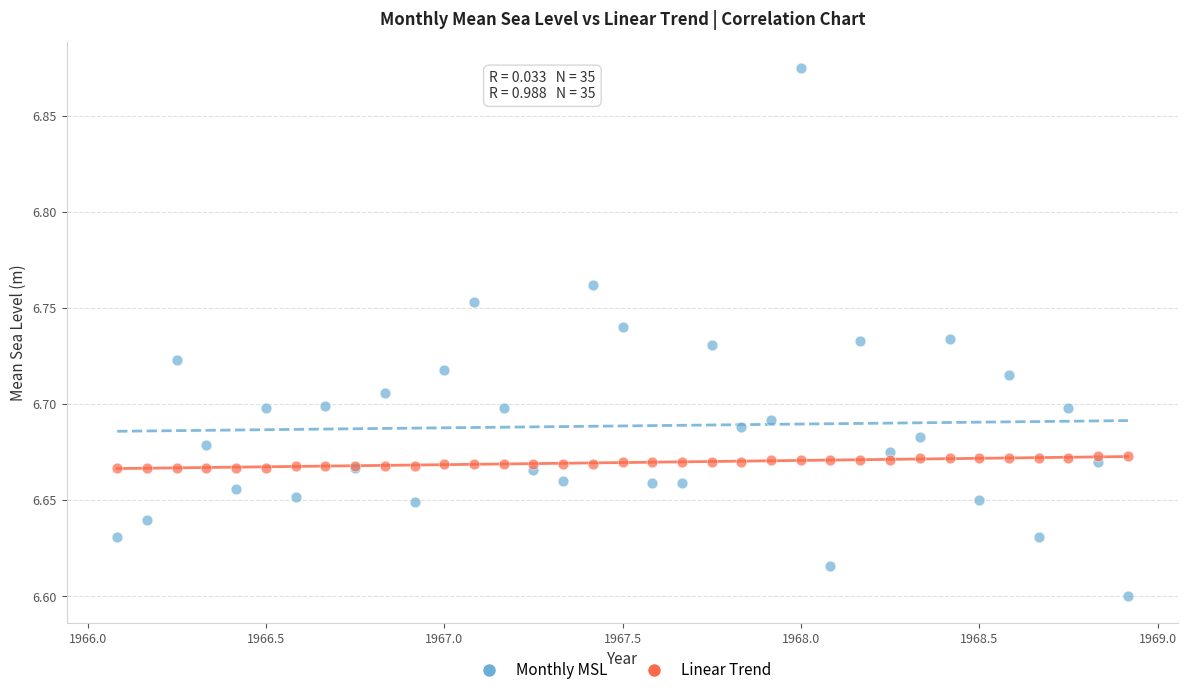

What are all the series names shown in the legend?

Monthly MSL, Linear Trend